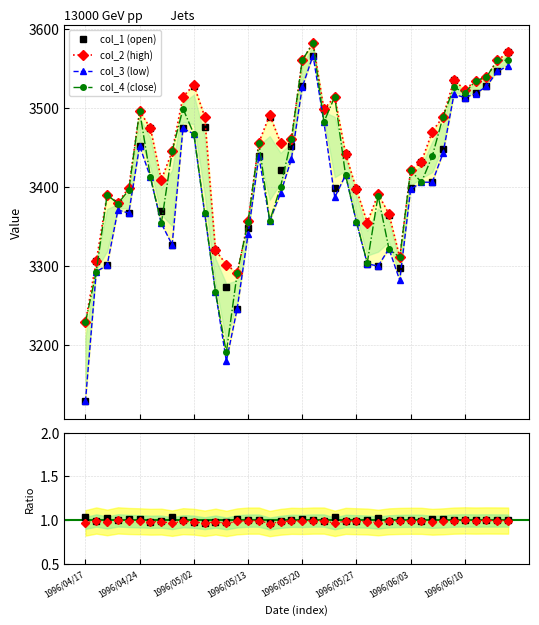

The value of col_4 (close) at 1996/04/17 is 3229.0. True or false?

True